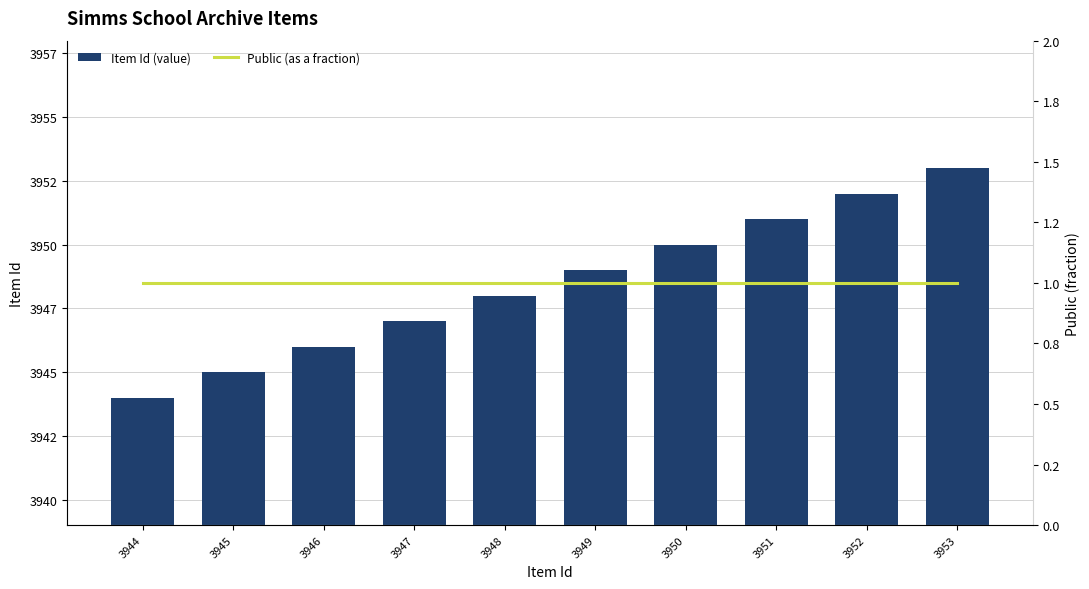

What is the minimum value for Item Id (value)?

3944